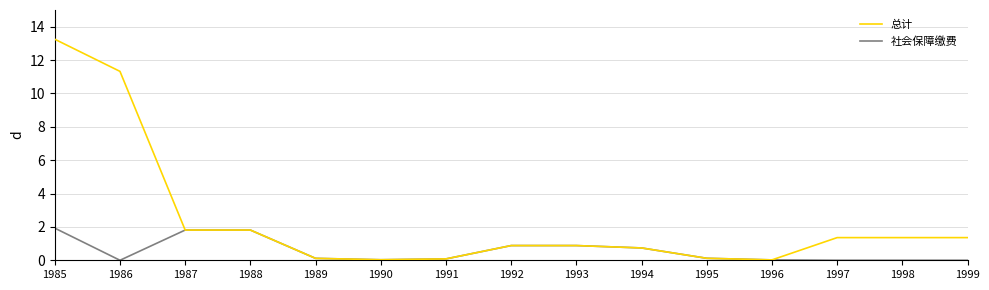

Rank the series by their maximum value, from highest to lowest.

总计, 社会保障缴费